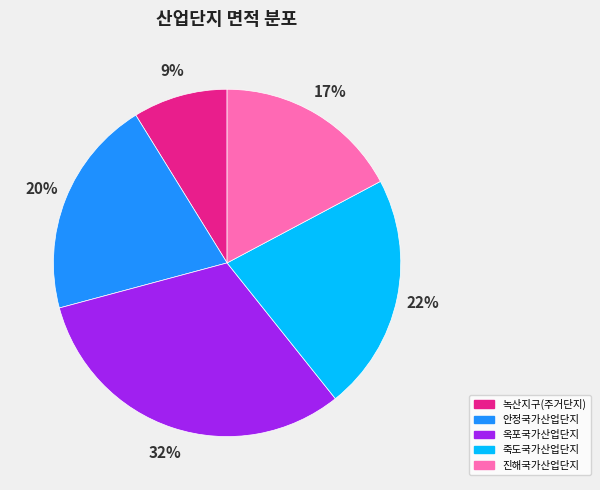

True or false: 안정국가산업단지 accounts for 27% of the total.

False